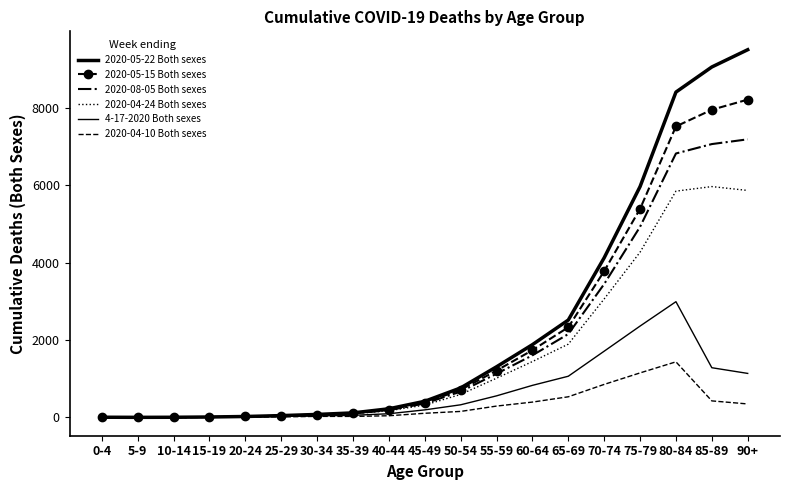

What is the value of the 2020-05-22 Both sexes point at the 14th from the left?

2514